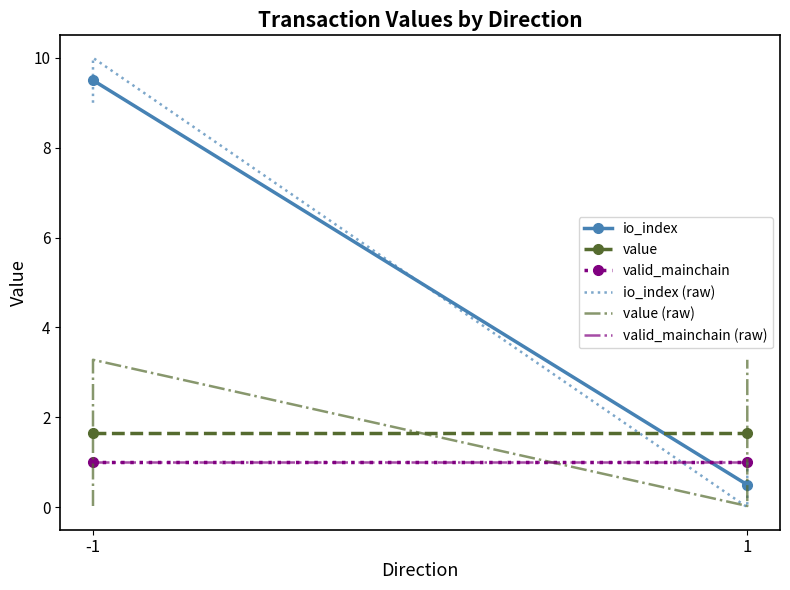

Where is the first local minimum for value?

1